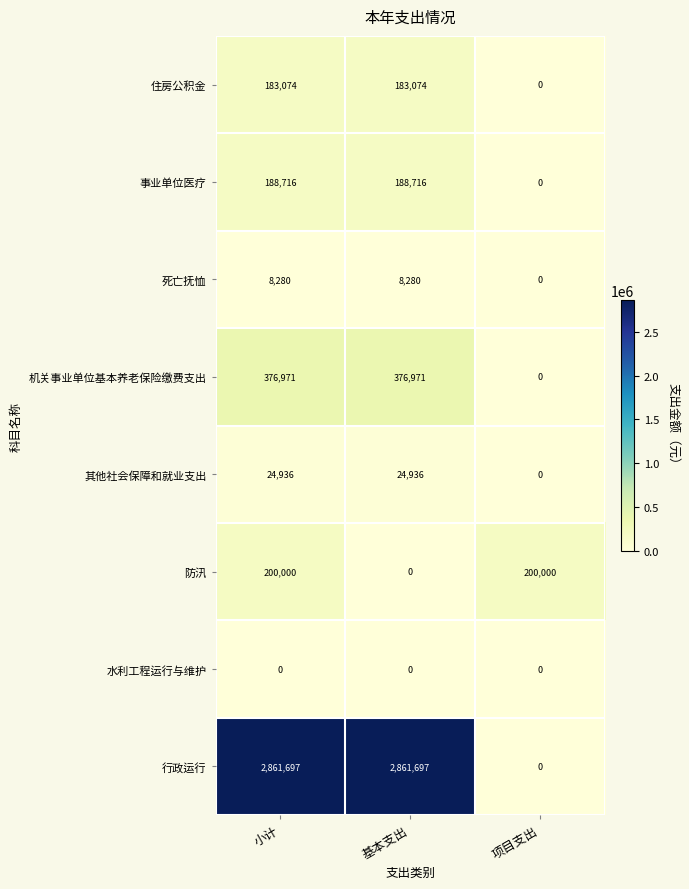

Reading right to left, list all the values displayed in this chart.

住房公积金: 0	183074	183074
事业单位医疗: 0	188716	188716
死亡抚恤: 0	8280	8280
机关事业单位基本养老保险缴费支出: 0	376971	376971
其他社会保障和就业支出: 0	24936	24936
防汛: 200000	0	200000
水利工程运行与维护: 0	0	0
行政运行: 0	2861697	2861697